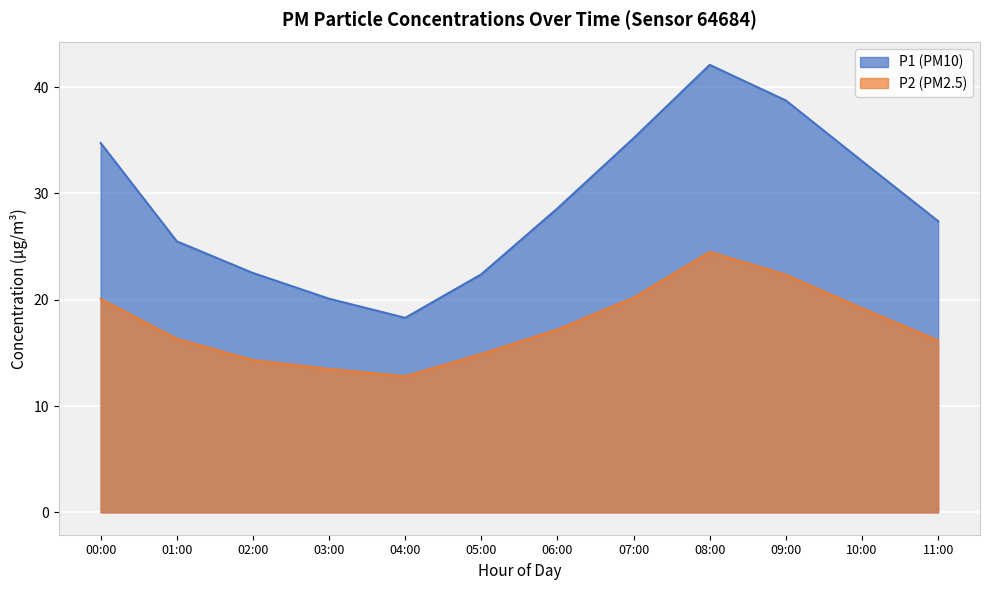

What is the sum of the P1 values at 09:00 and 06:00?

67.3